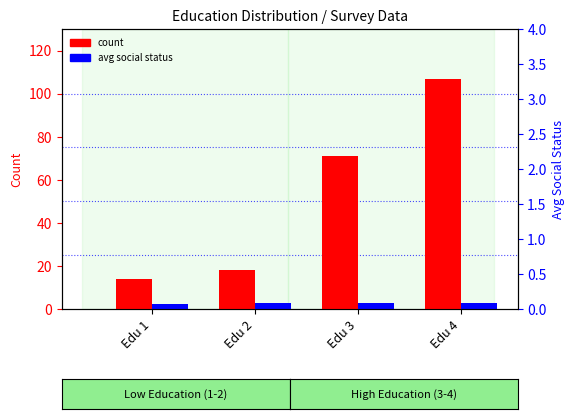

Which series has the largest total across all categories?

count